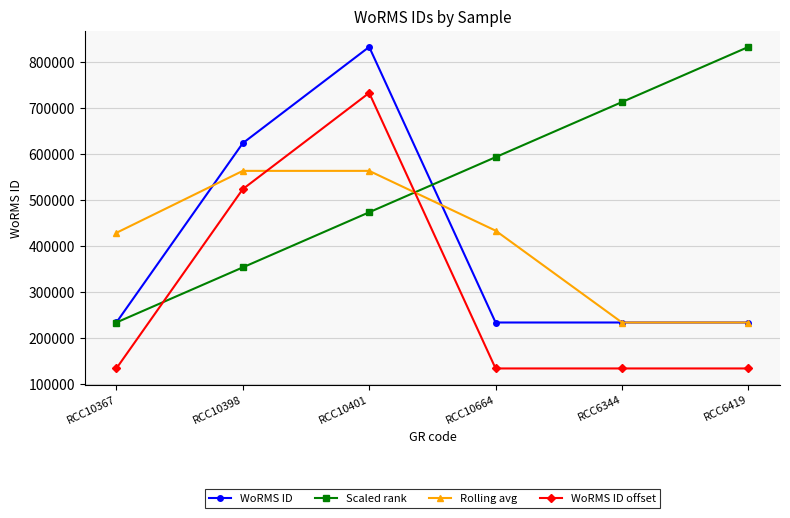

Which series has the largest total across all categories?

Scaled rank